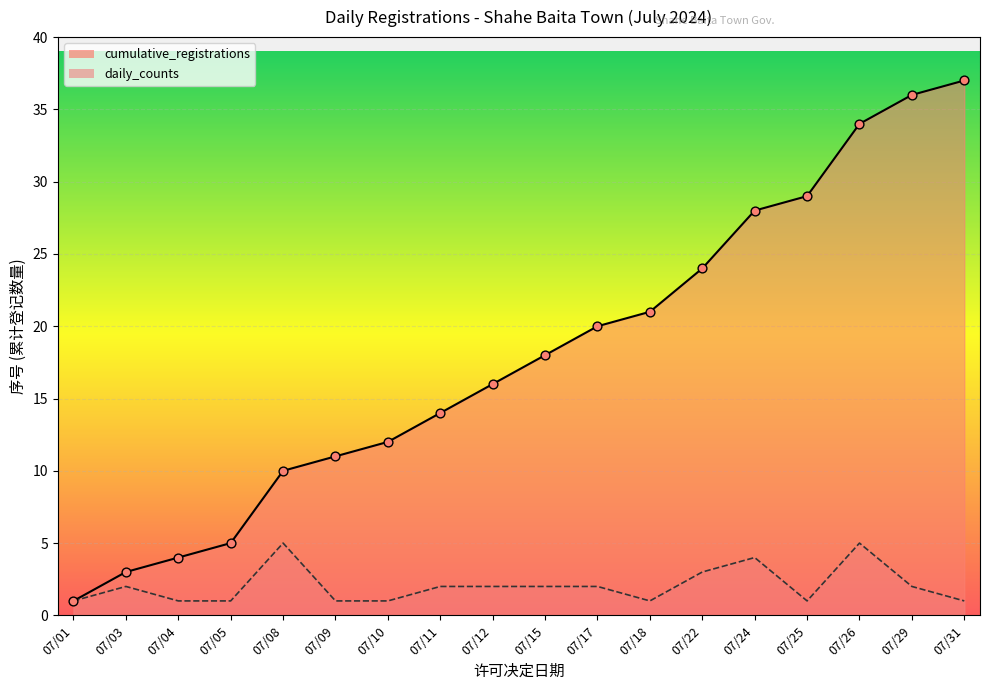

Between 2024/07/12 and 2024/07/10, which is larger?

2024/07/12